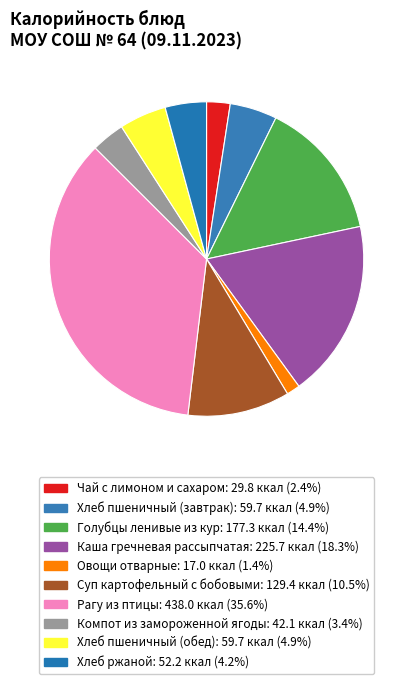

Does any single category account for the majority?

No